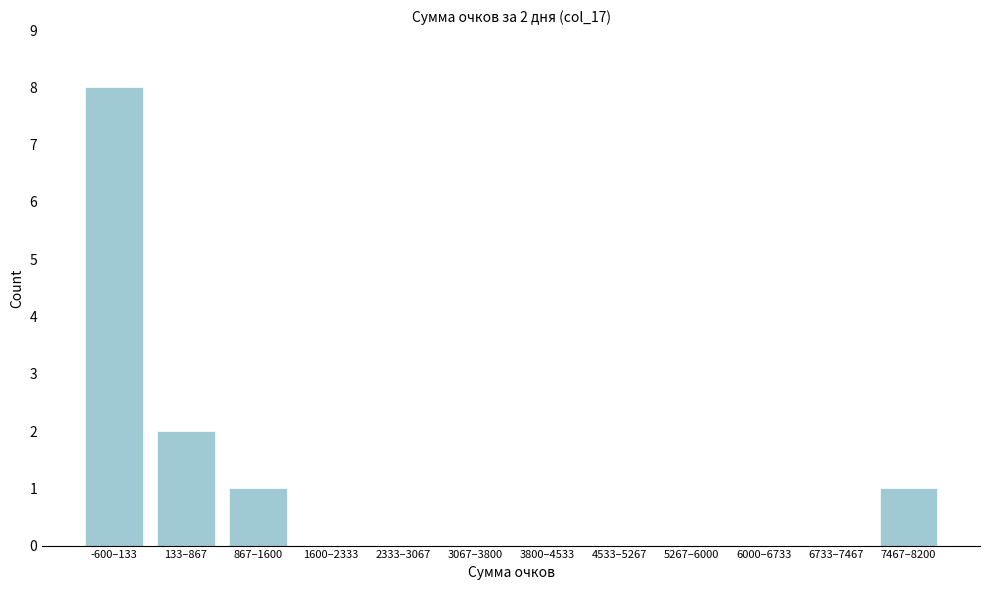

Reading left to right, transcribe all the data shown in this chart.

-600–133=8	133–867=2	867–1600=1	1600–2333=0	2333–3067=0	3067–3800=0	3800–4533=0	4533–5267=0	5267–6000=0	6000–6733=0	6733–7467=0	7467–8200=1